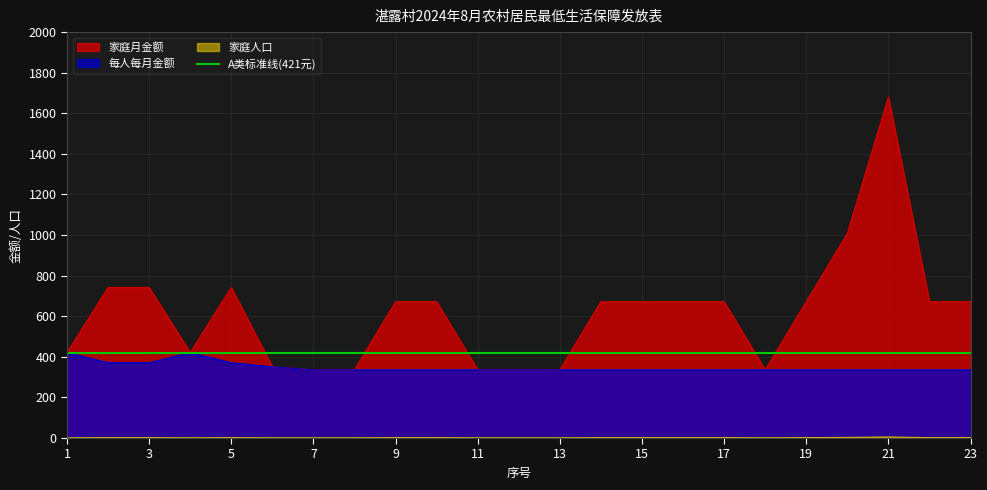

True or false: 家庭月金额 has a value of 742 at 2.

True